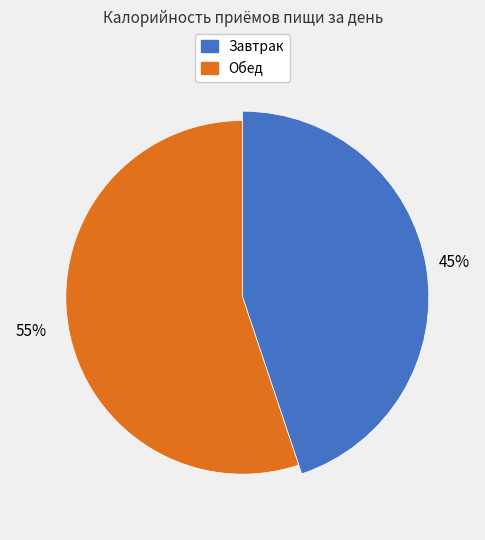

Is it true that Обед is 55% of the pie?

True